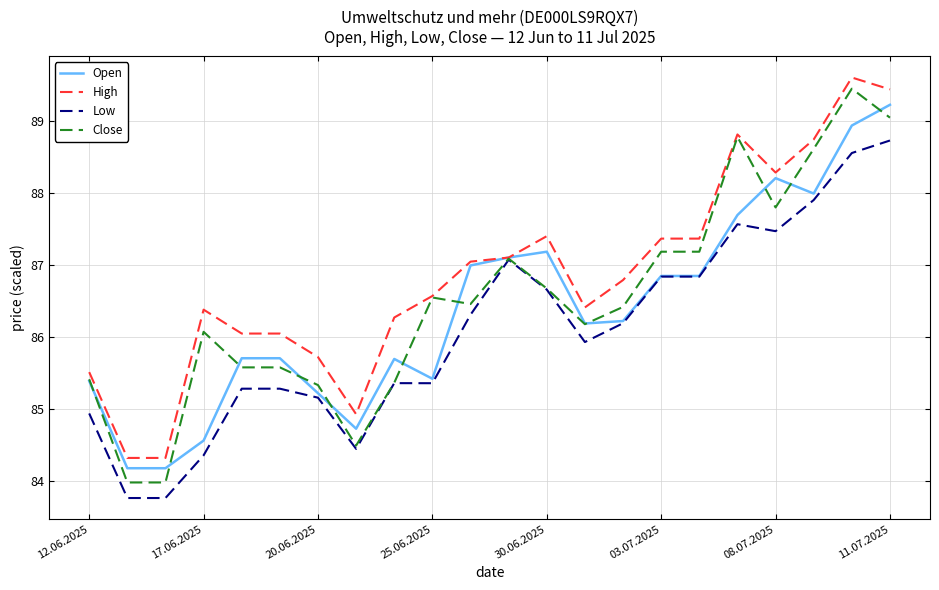

Is this an area chart (filled region under the line)?

No